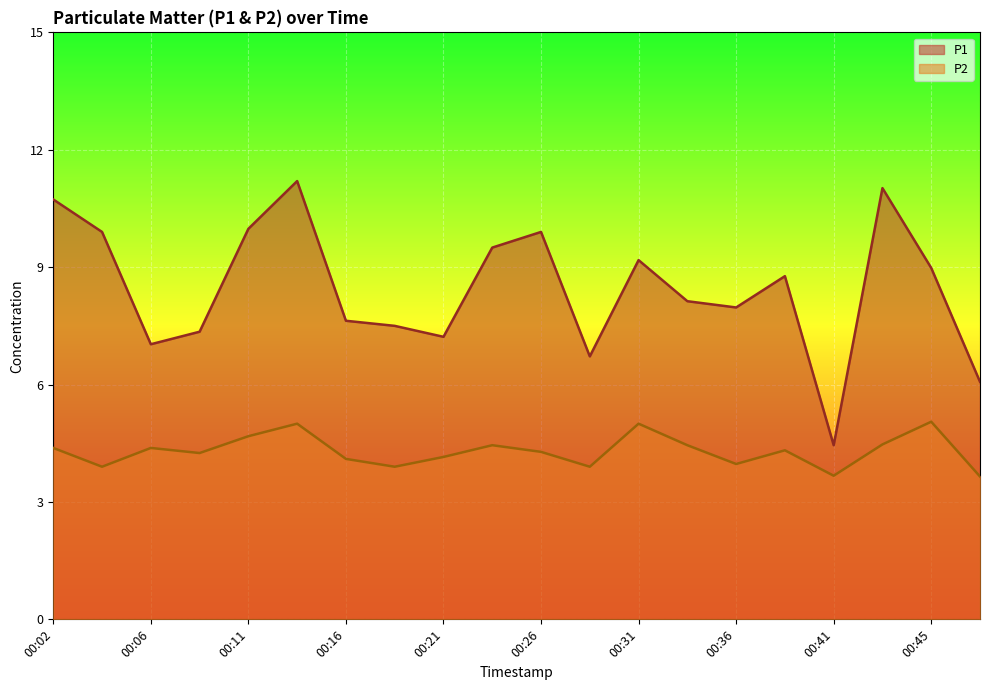

True or false: P1 and P2 intersect in this chart.

False